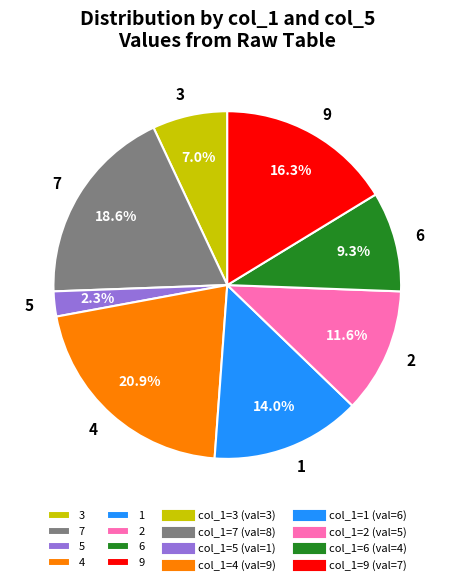

To the nearest percent, what is the difference between the 6 and 9 slice percentages?

7%